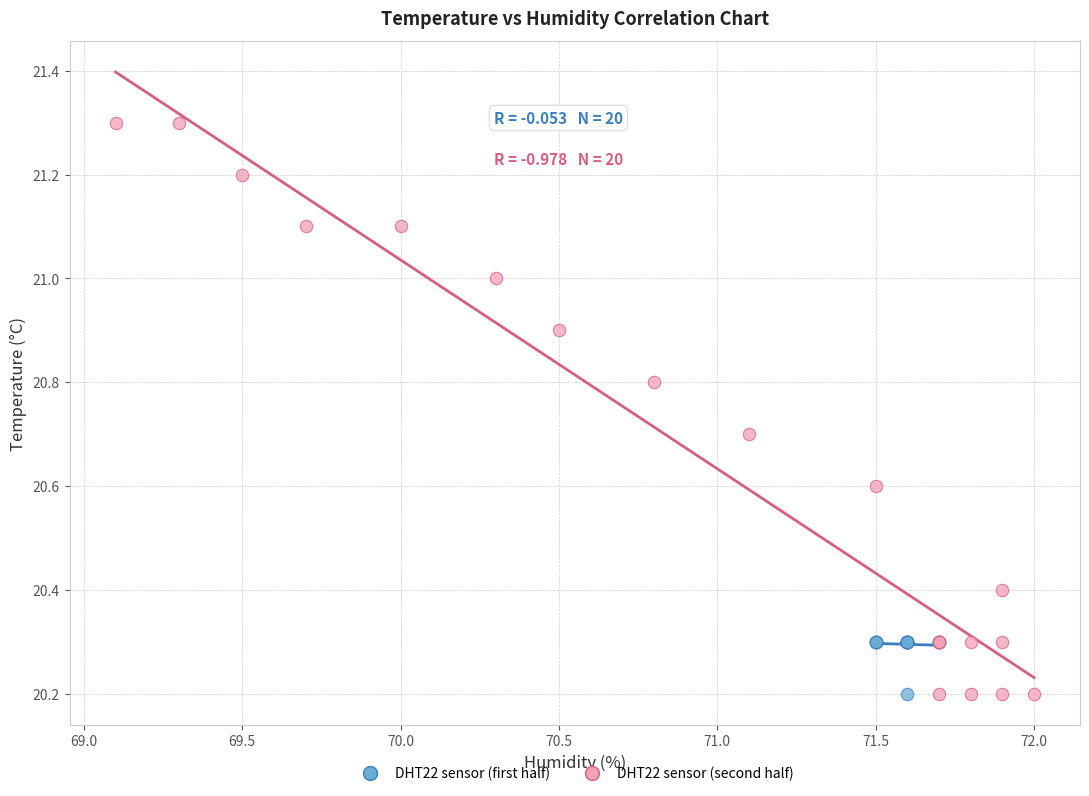

Which series reaches the maximum Y coordinate?

DHT22 sensor (second half)